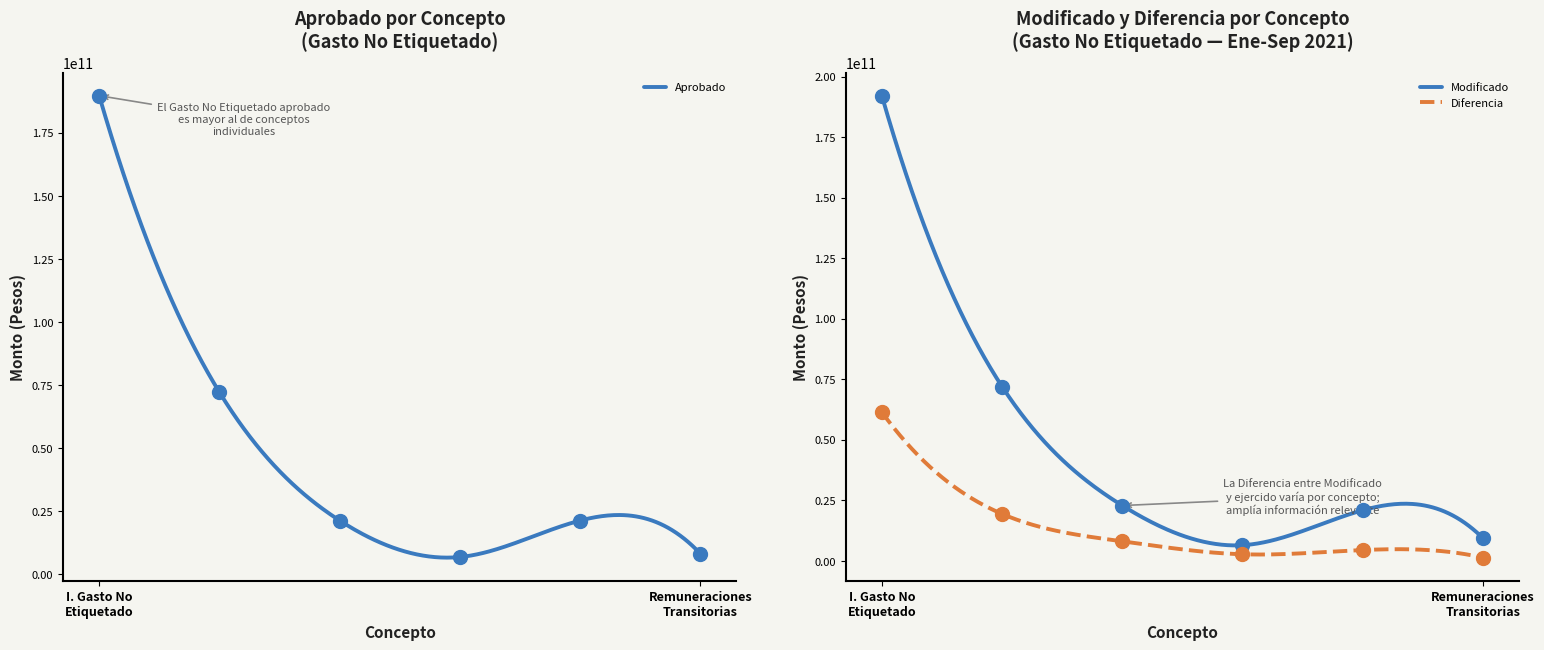

Which series has the largest total across all categories?

Modificado